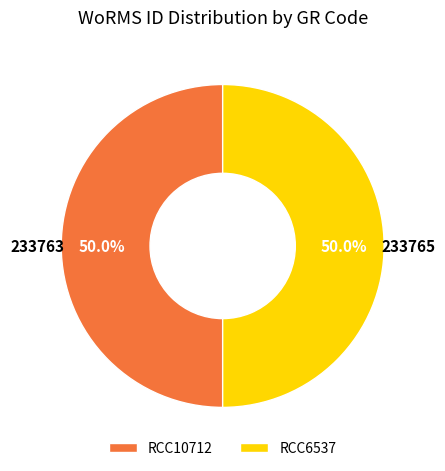

How many segments does this pie chart have?

2